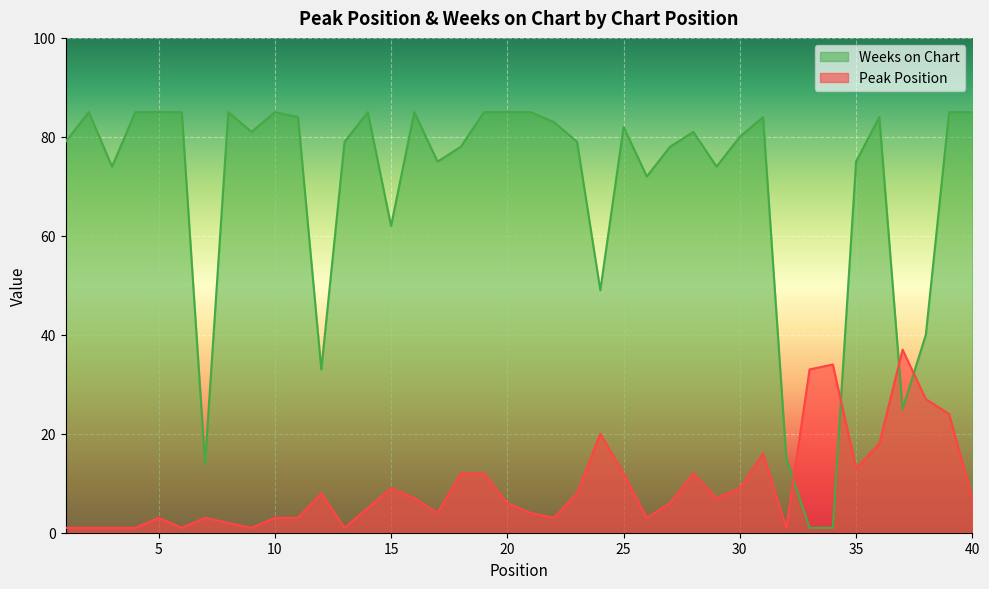

What is the value of the Weeks on Chart point at the 12th from the left?

33